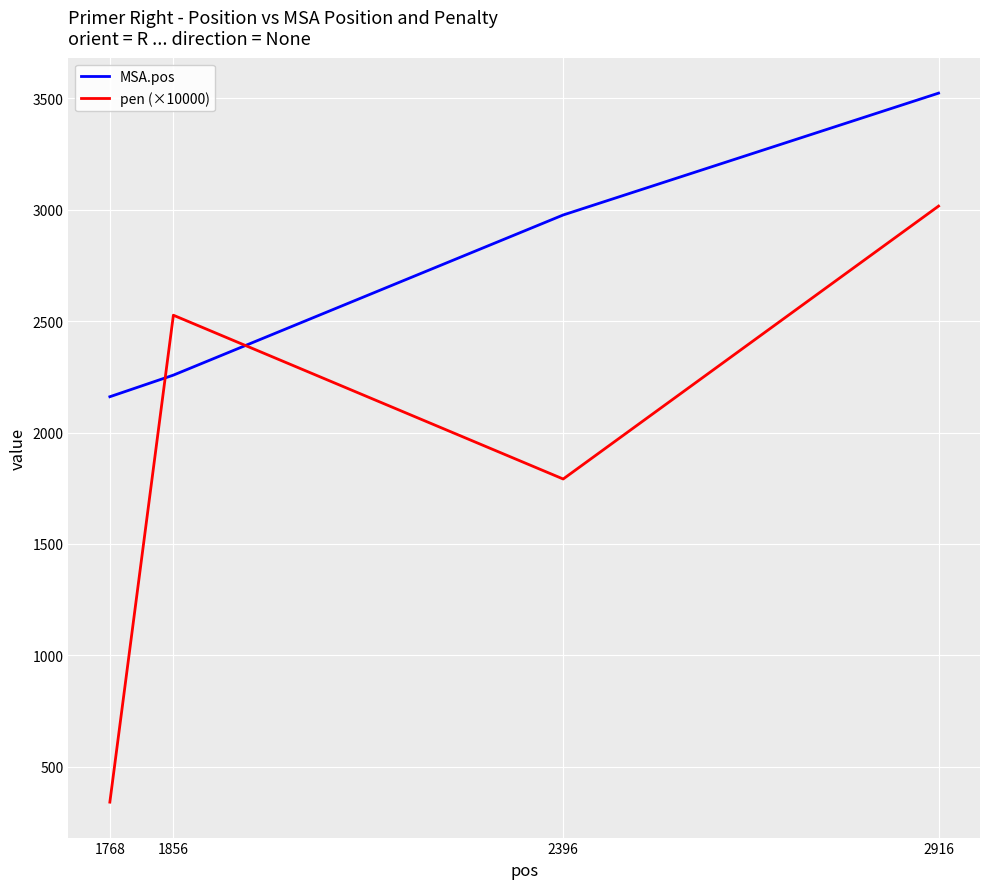

What is the spread (max minus min) of values at 2916?

507.1